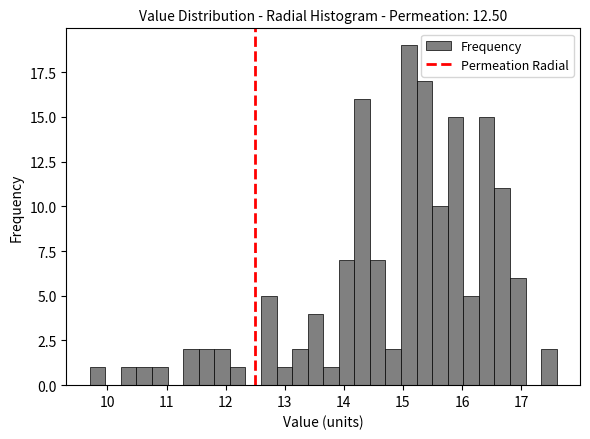

Around what value on the x-axis is the tallest bar? Give the approximate position of its centre, as read against the axis.

15.1